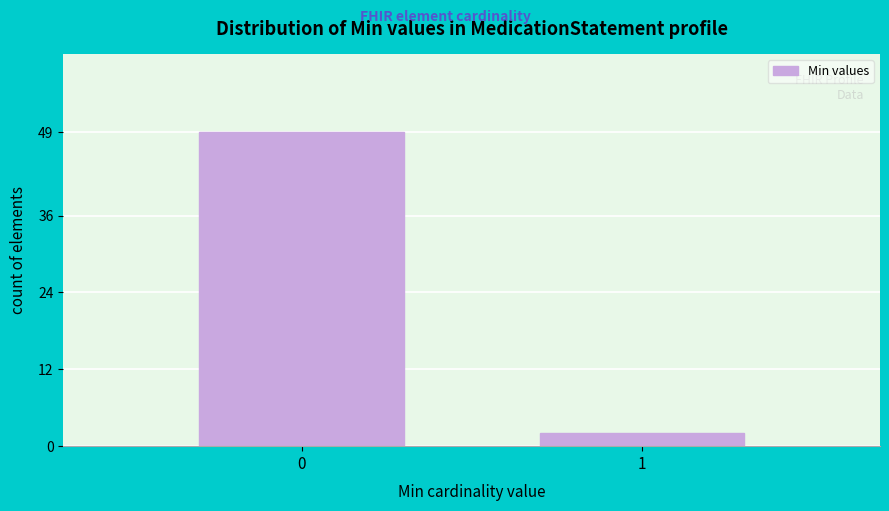

Reading left to right, what are all the values shown in this chart?

49	2